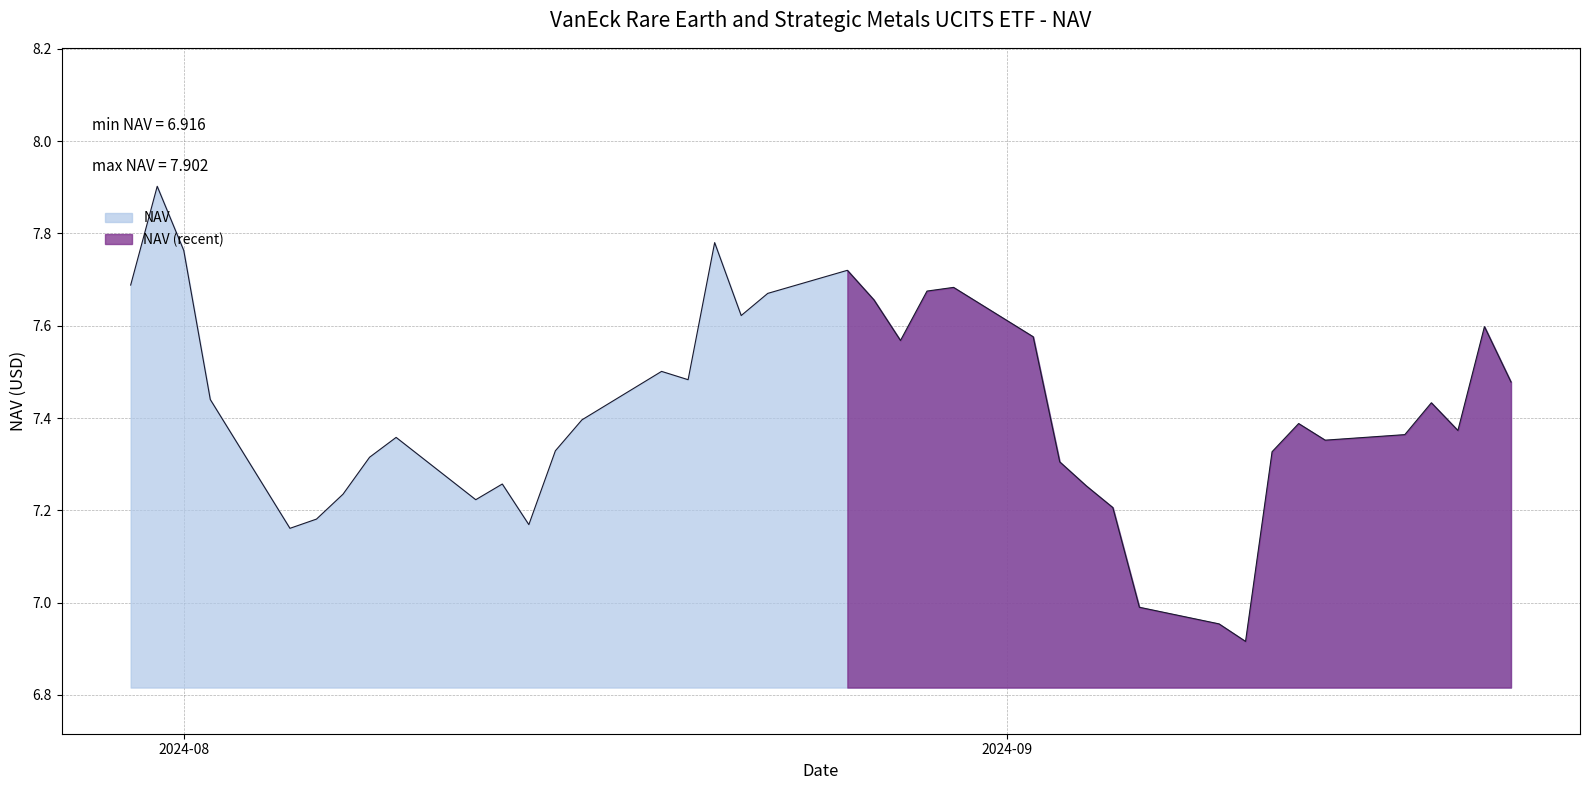

What is the maximum value for NAV?

7.9